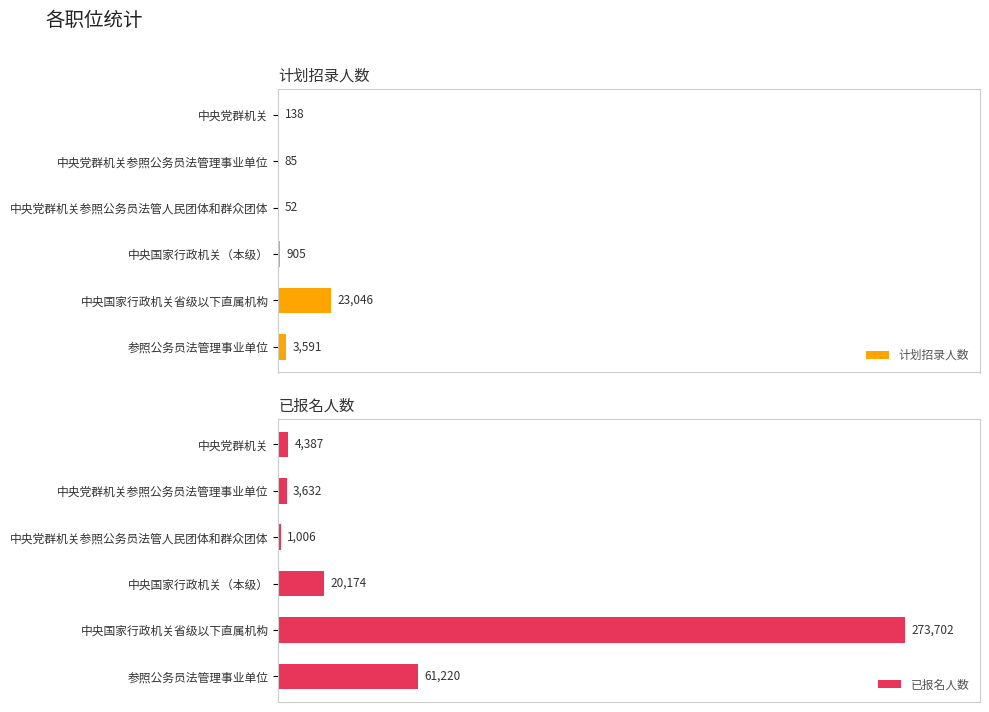

Reading left to right, list all the values displayed in this chart.

计划招录人数: 138	85	52	905	23046	3591
已报名人数: 4387	3632	1006	20174	273702	61220